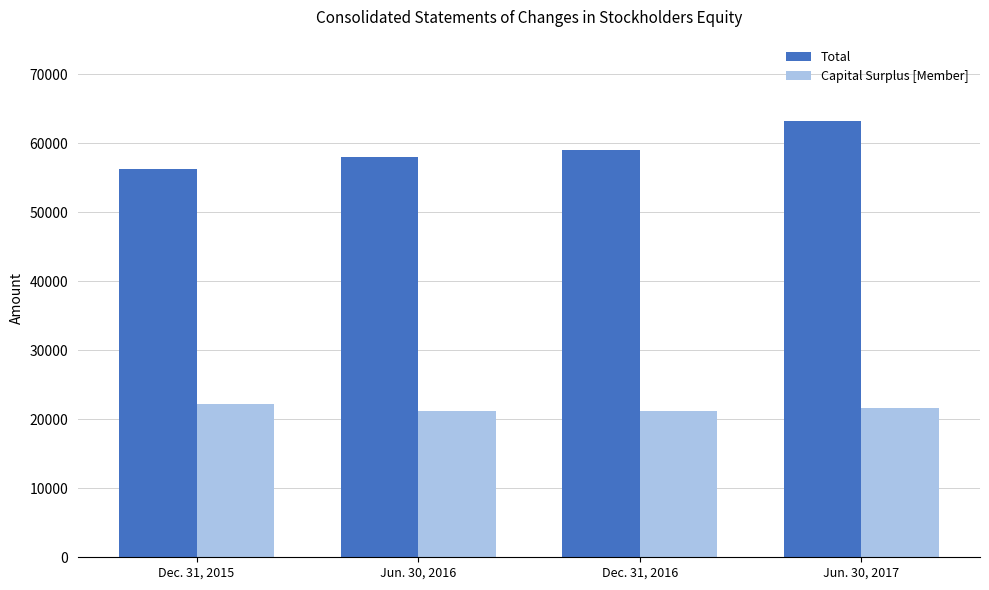

What is the spread (max minus min) of values at Dec. 31, 2015?

34083